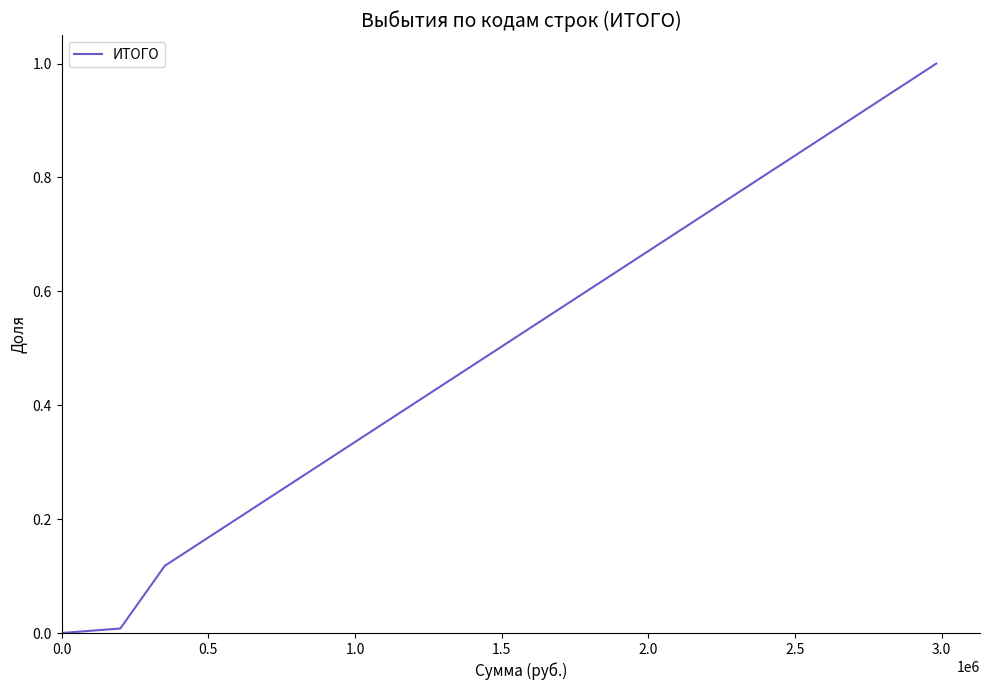

What is the sum of all values?

8.1